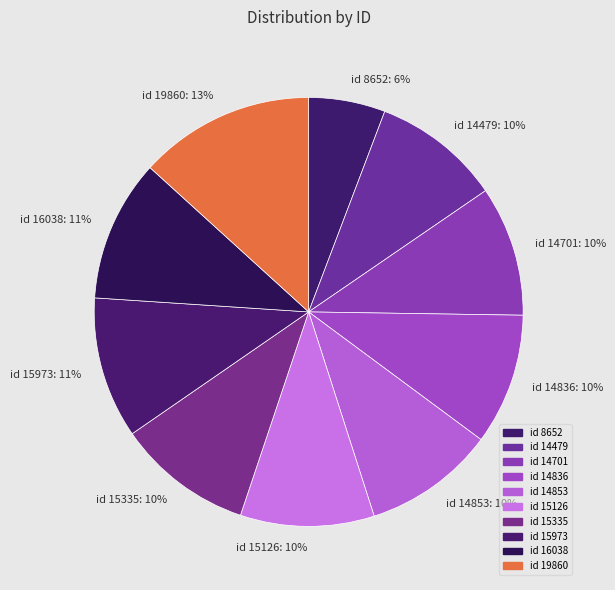

Which slice is the smallest?

8652